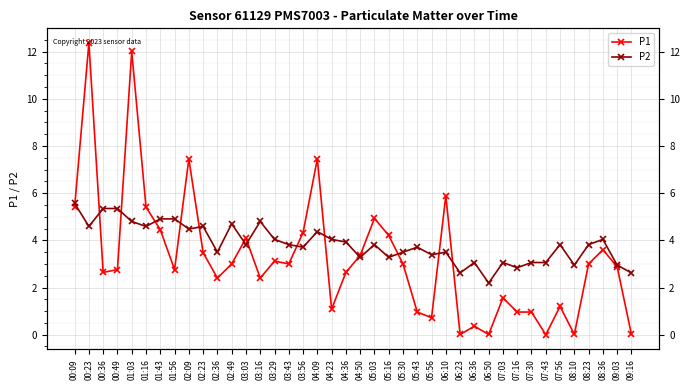

At which category does P2 reach its first local valley?

00:23